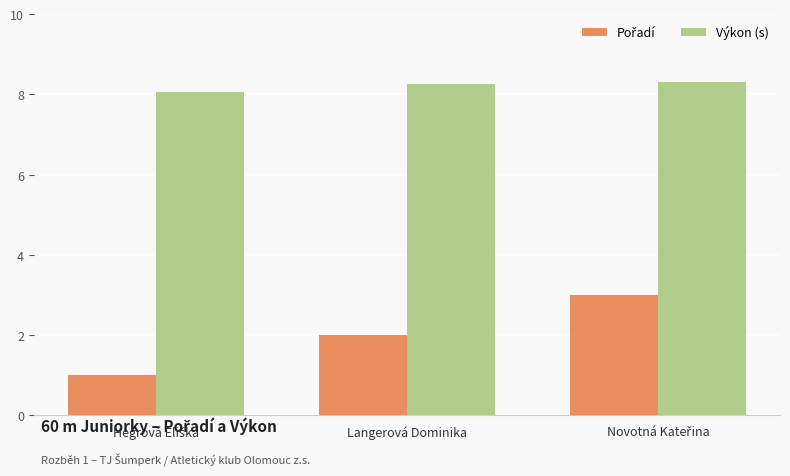

Is it true that Výkon (s) equals 8.2 at Langerová Dominika?

True